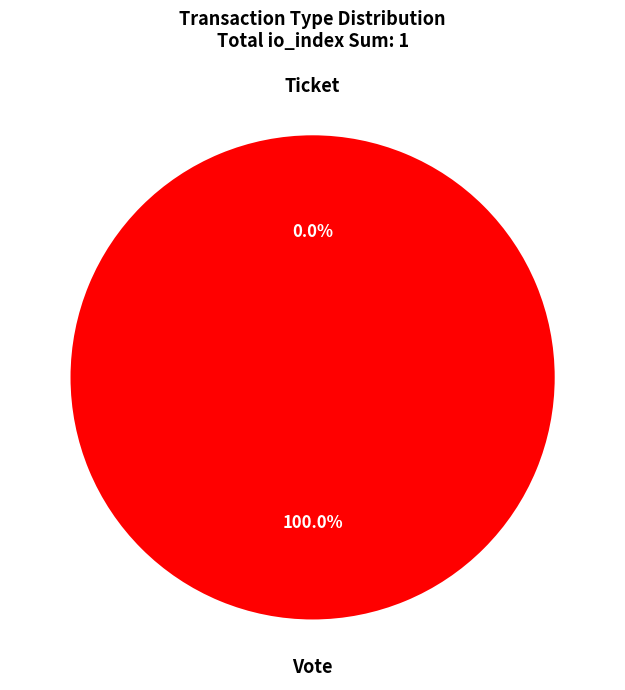

Is it true that Ticket is 1% of the pie?

False